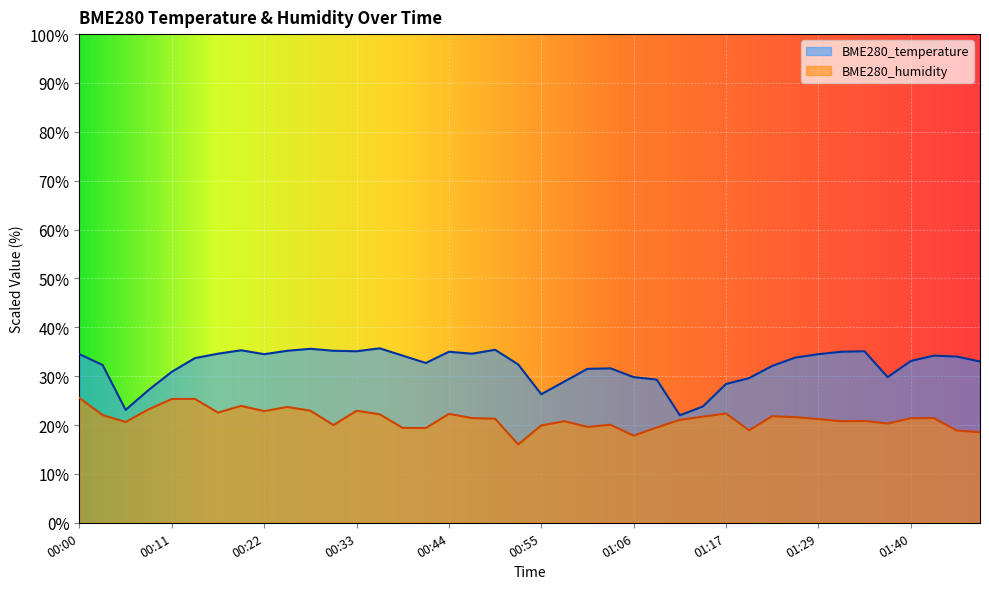

What is the minimum value shown in the chart?

16.0